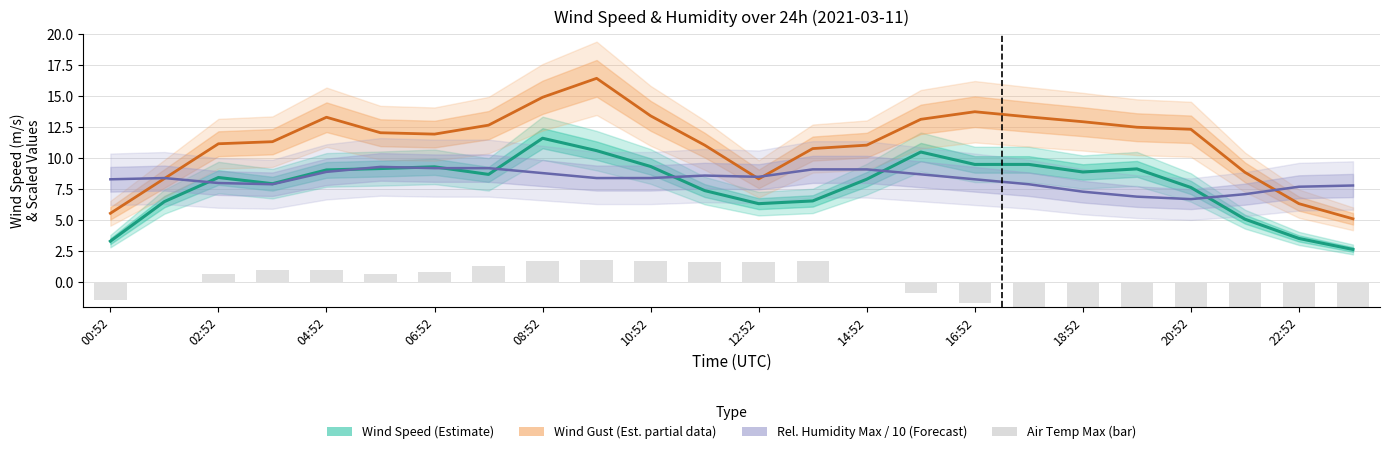

How many groups of bars are there?

24